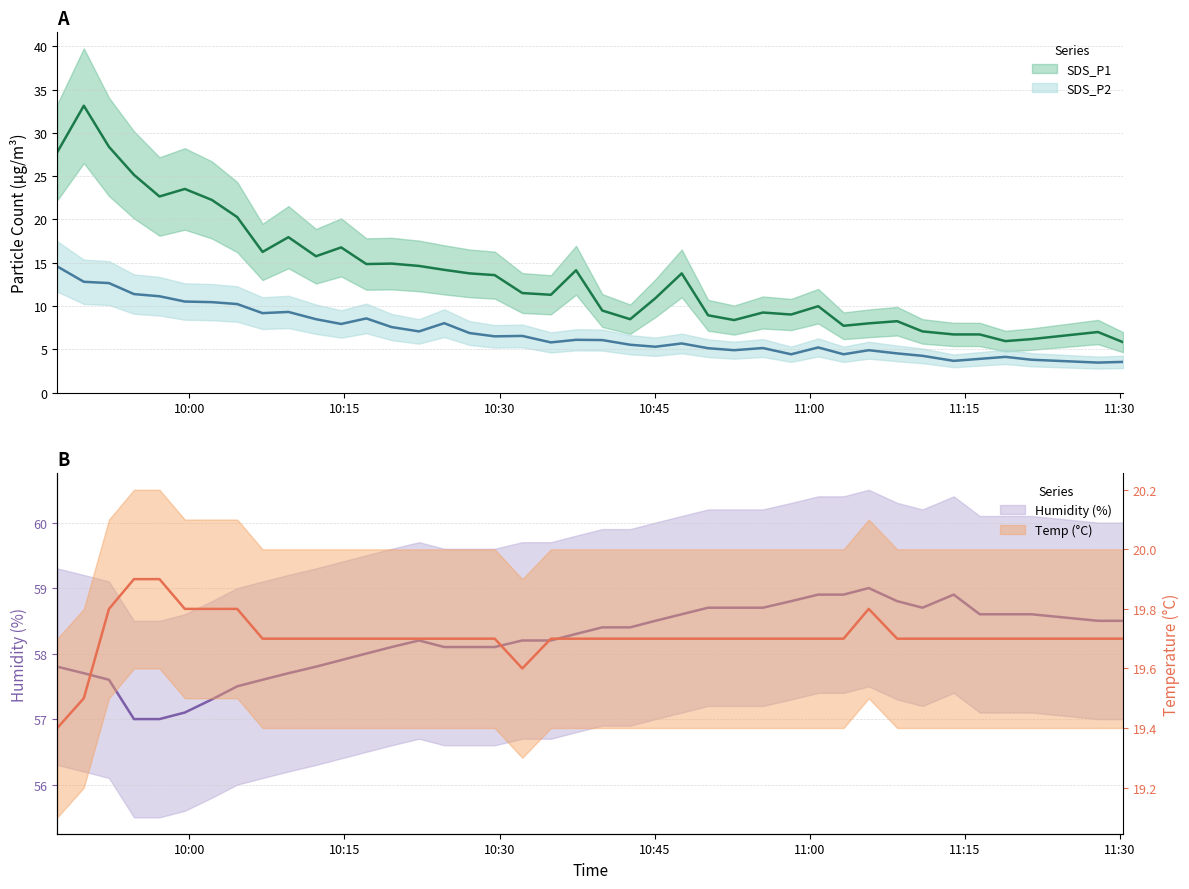

What value does the Temp series have at 2022/04/12 09:52:14?

19.8